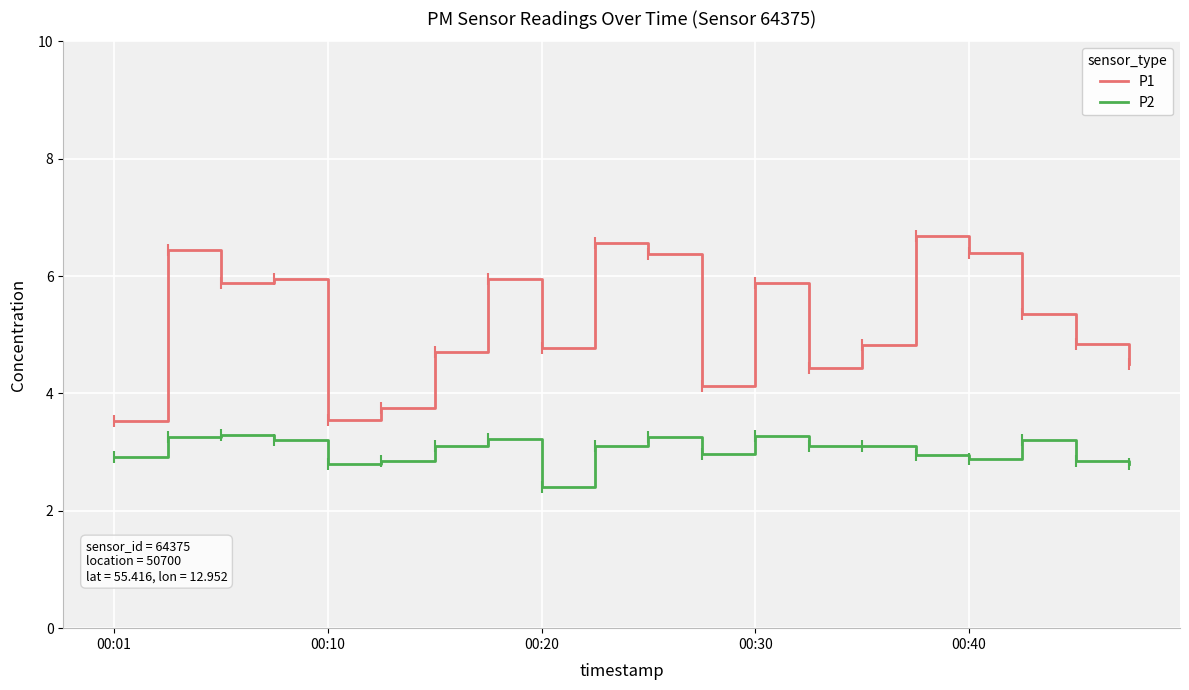

Does the chart have visible grid lines?

Yes